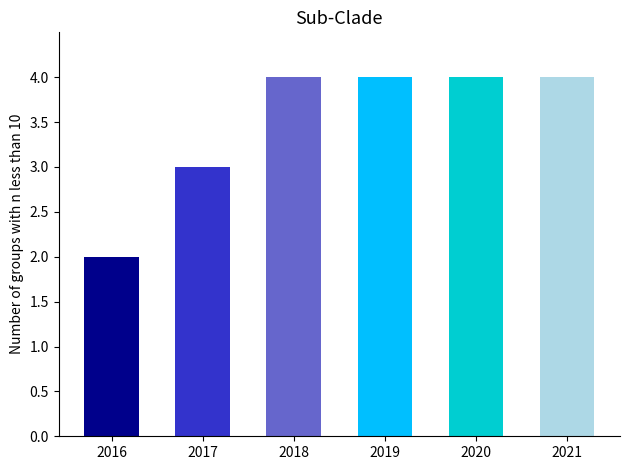

Count the number of data series in this chart.

1